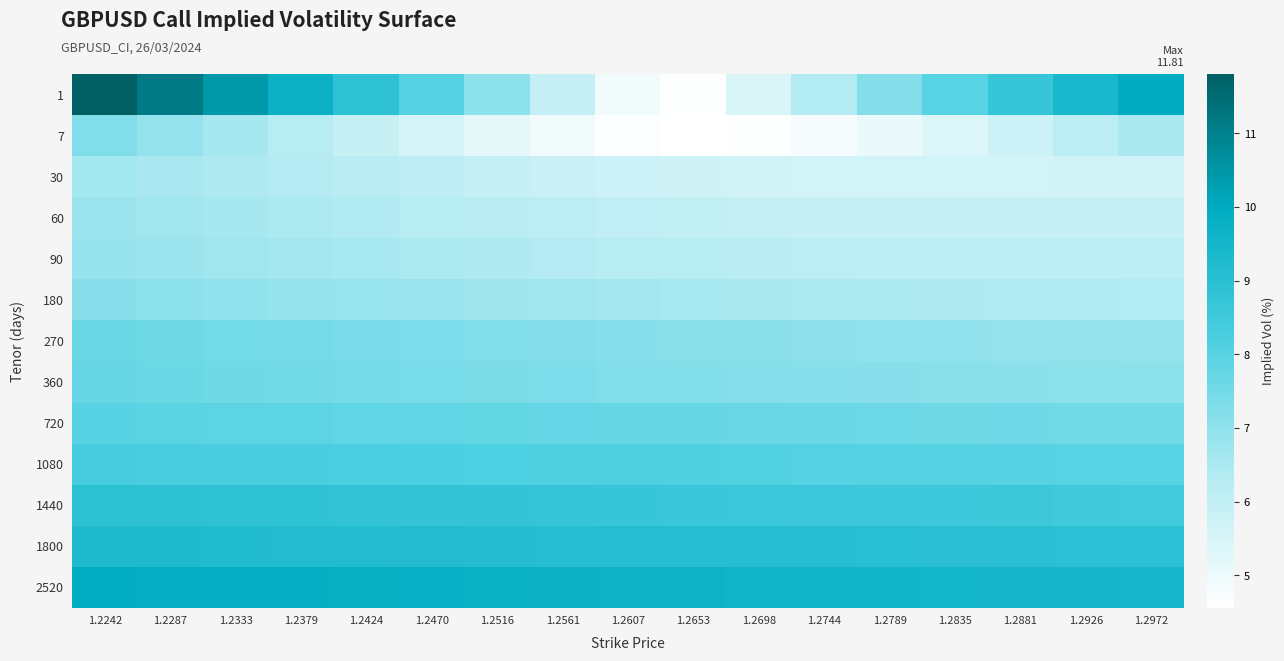

At how many categories does at least one series exceed 4?

17